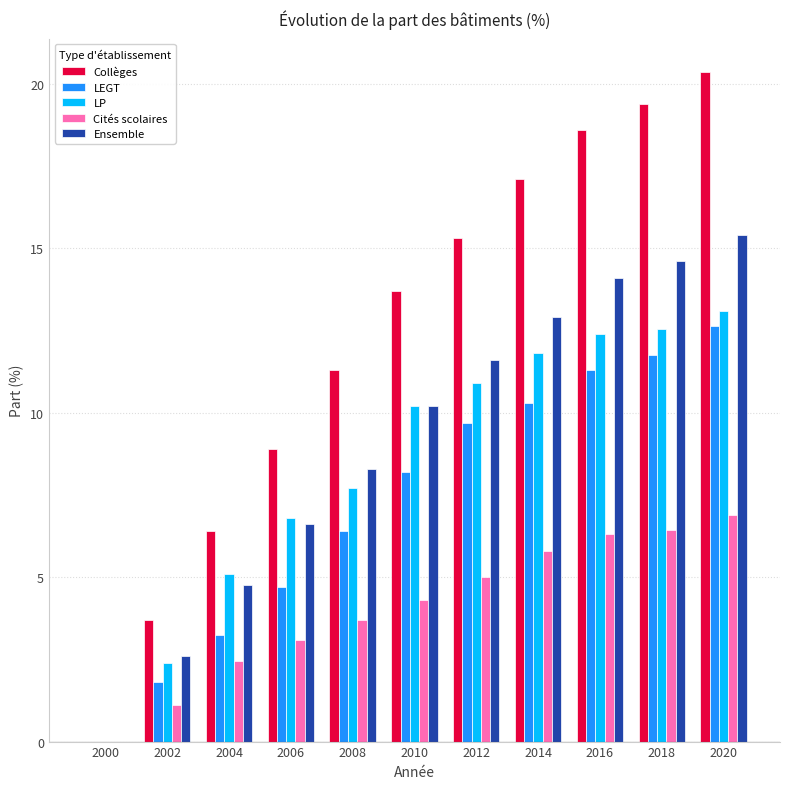

Between 2002 and 2016, which series saw the biggest shift?

Collèges